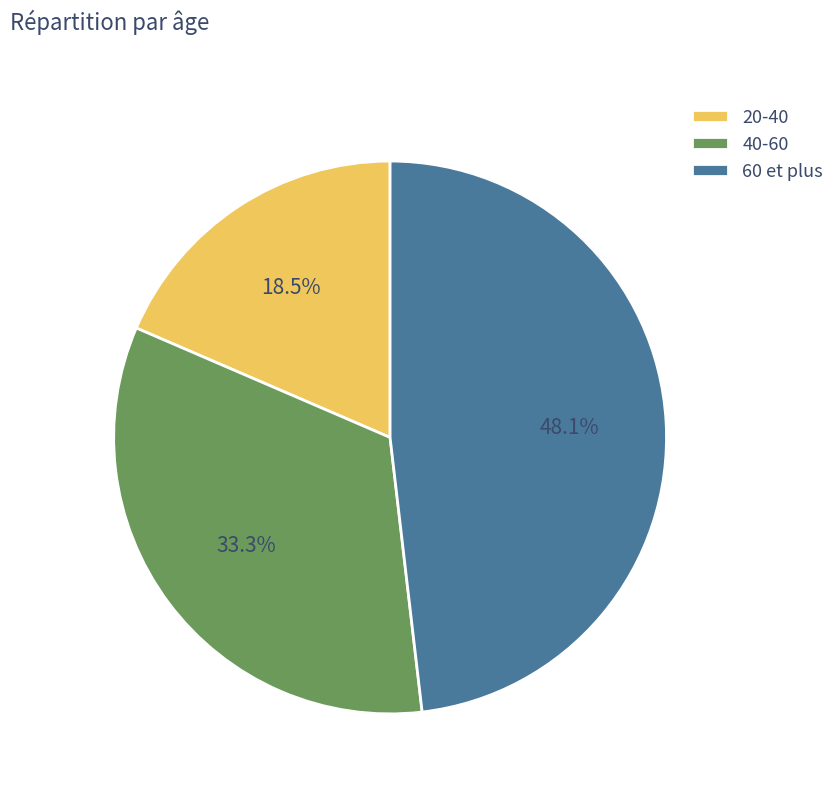

Rank the categories by value from highest to lowest.

60 et plus, 40-60, 20-40